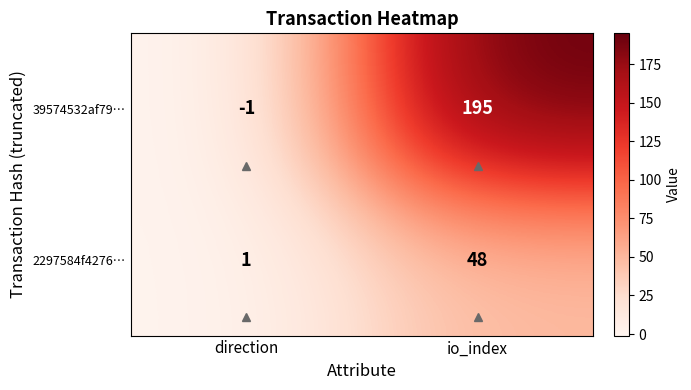

How many distinct data groups are displayed?

2